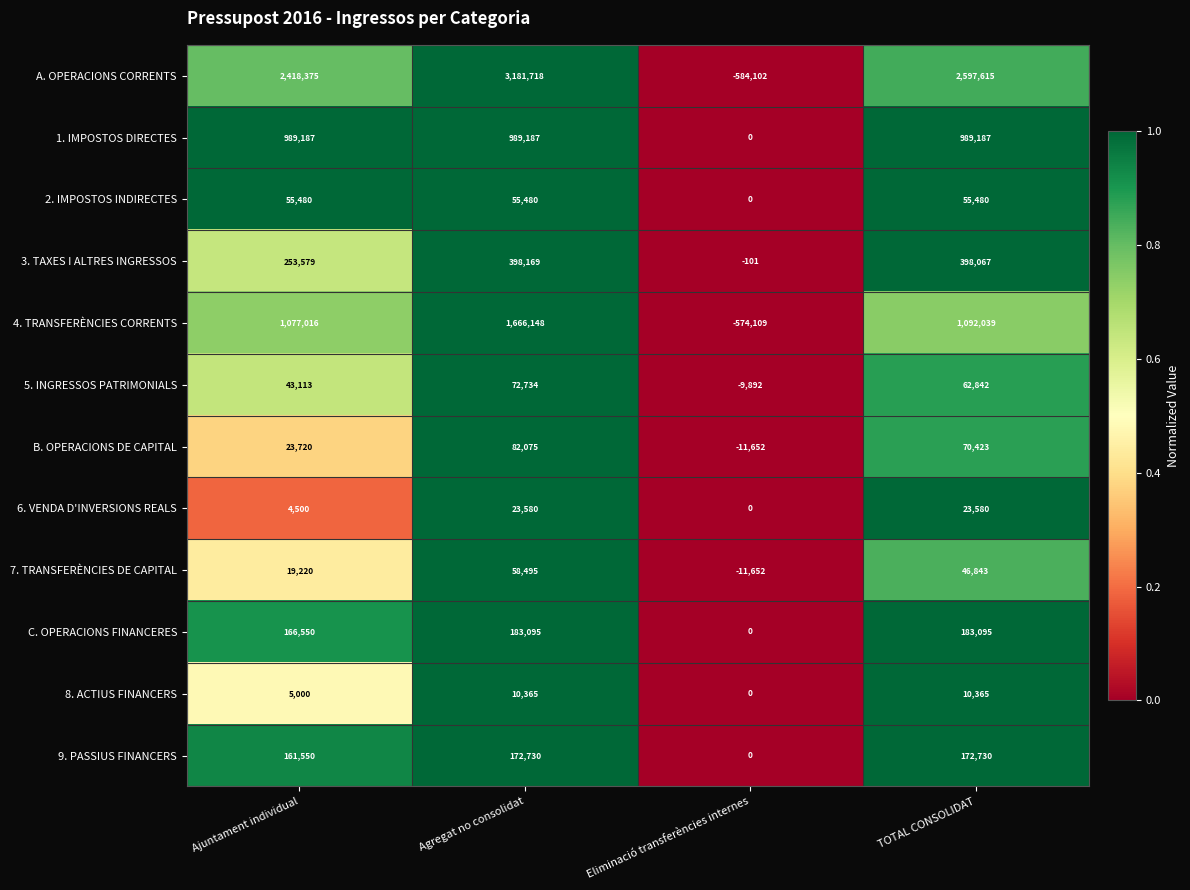

How many 7. TRANSFERÈNCIES DE CAPITAL values are between 19220 and 58495?

3